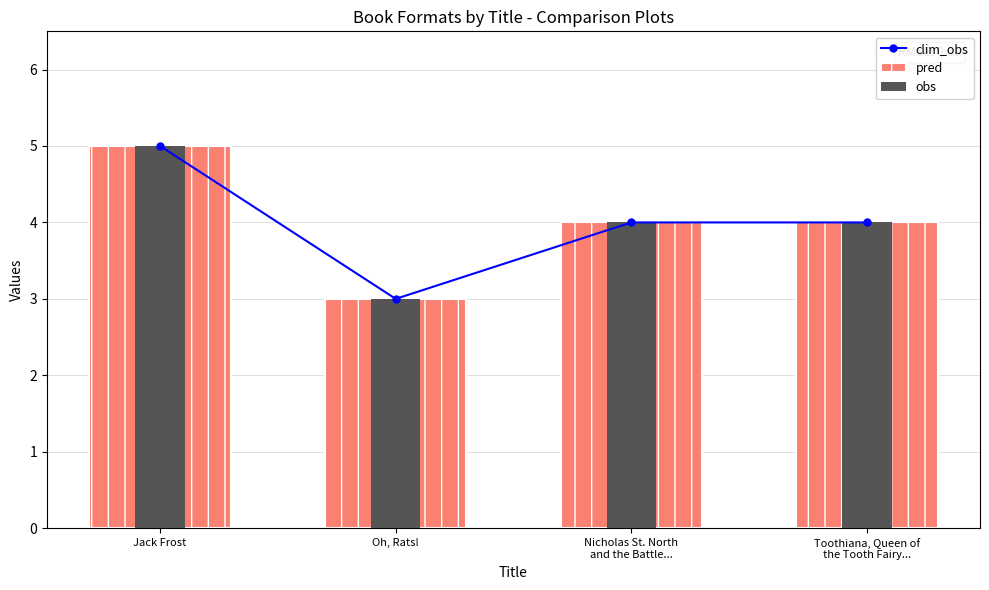

Is it true that pred equals 4 at Nicholas St. North
and the Battle...?

True